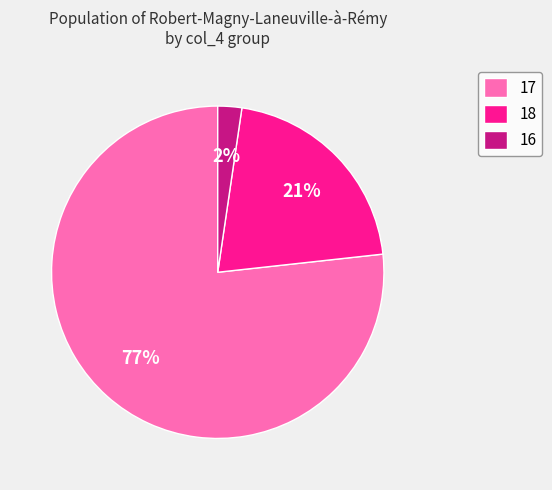

To the nearest percent, what is the difference between the 18 and 17 slice percentages?

56%